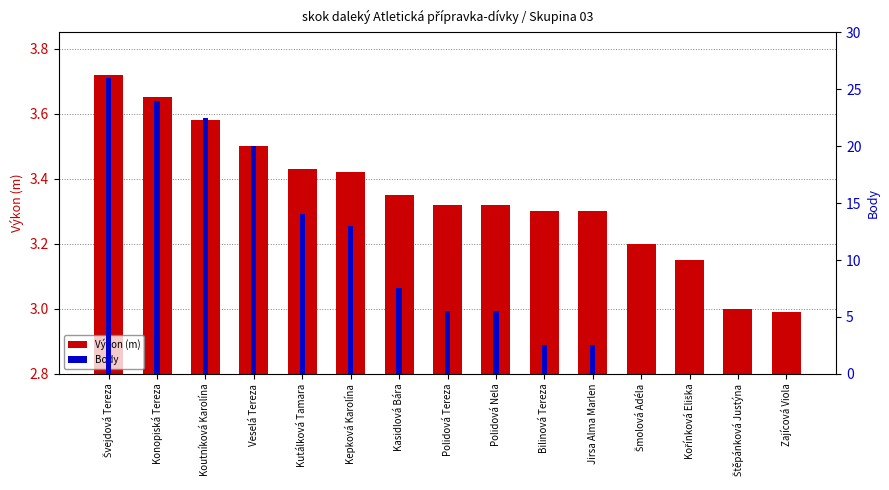

Rank the series by their average value, from lowest to highest.

Výkon (m), Body